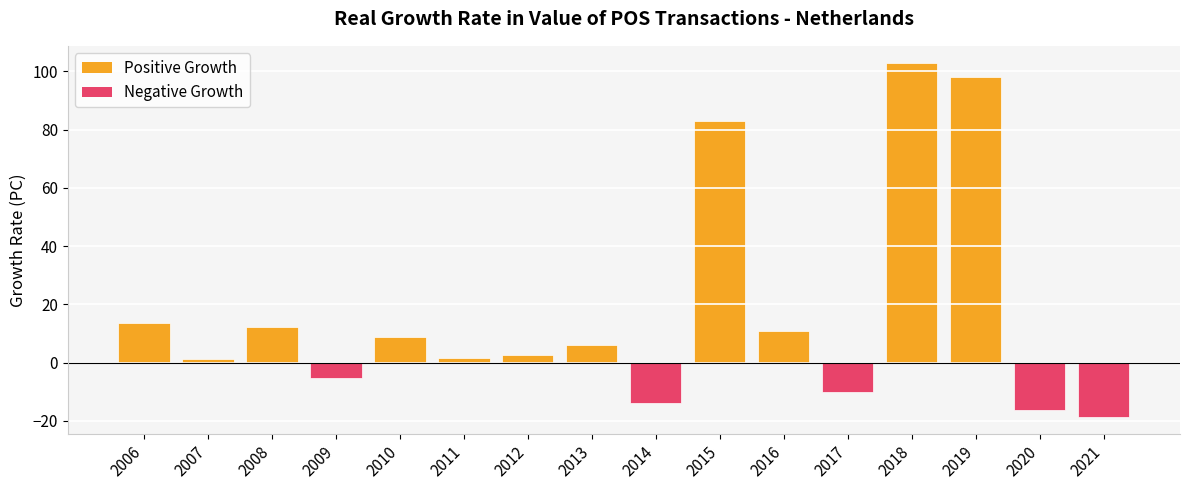

What is the change in value from 2017 to 2020?

-6.0